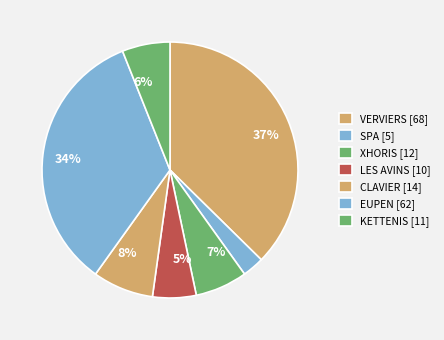

Count the number of slices in the pie.

7